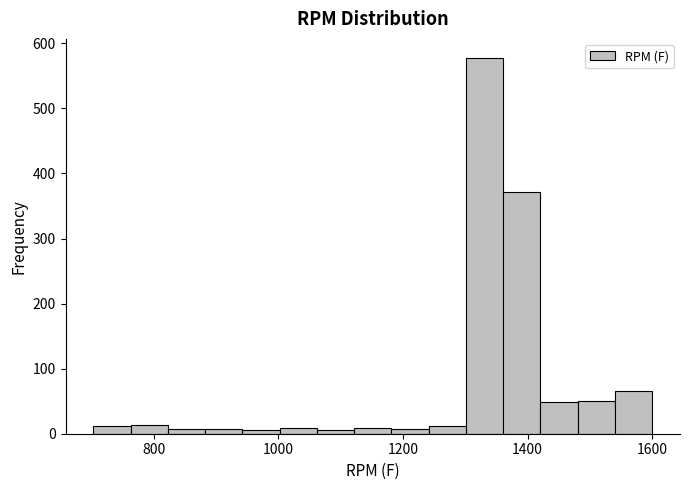

Around what value on the x-axis is the tallest bar? Give the approximate position of its centre, as read against the axis.

1340